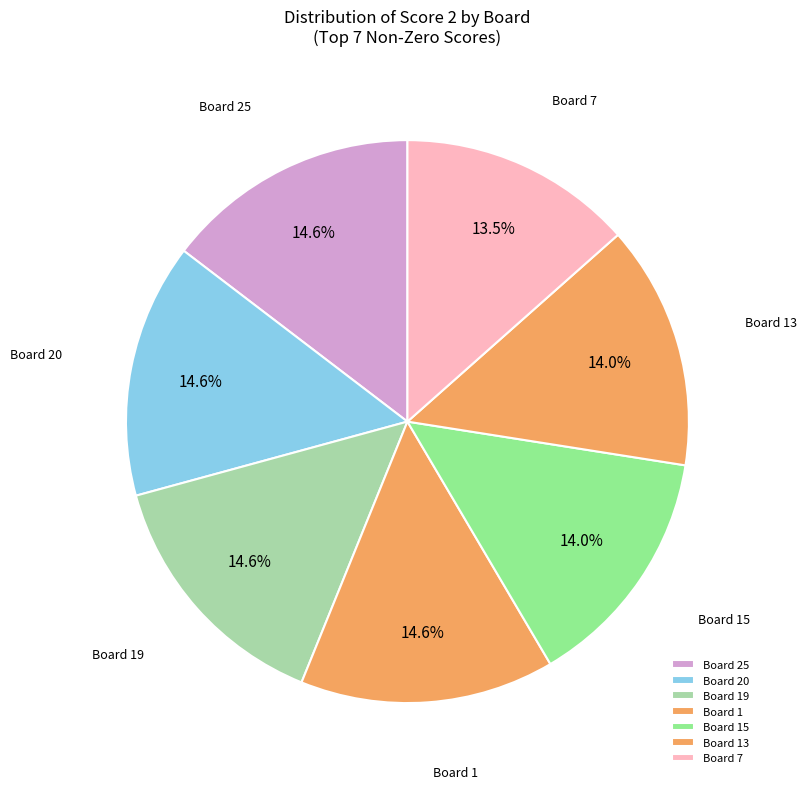

How many slices are in this pie chart?

7